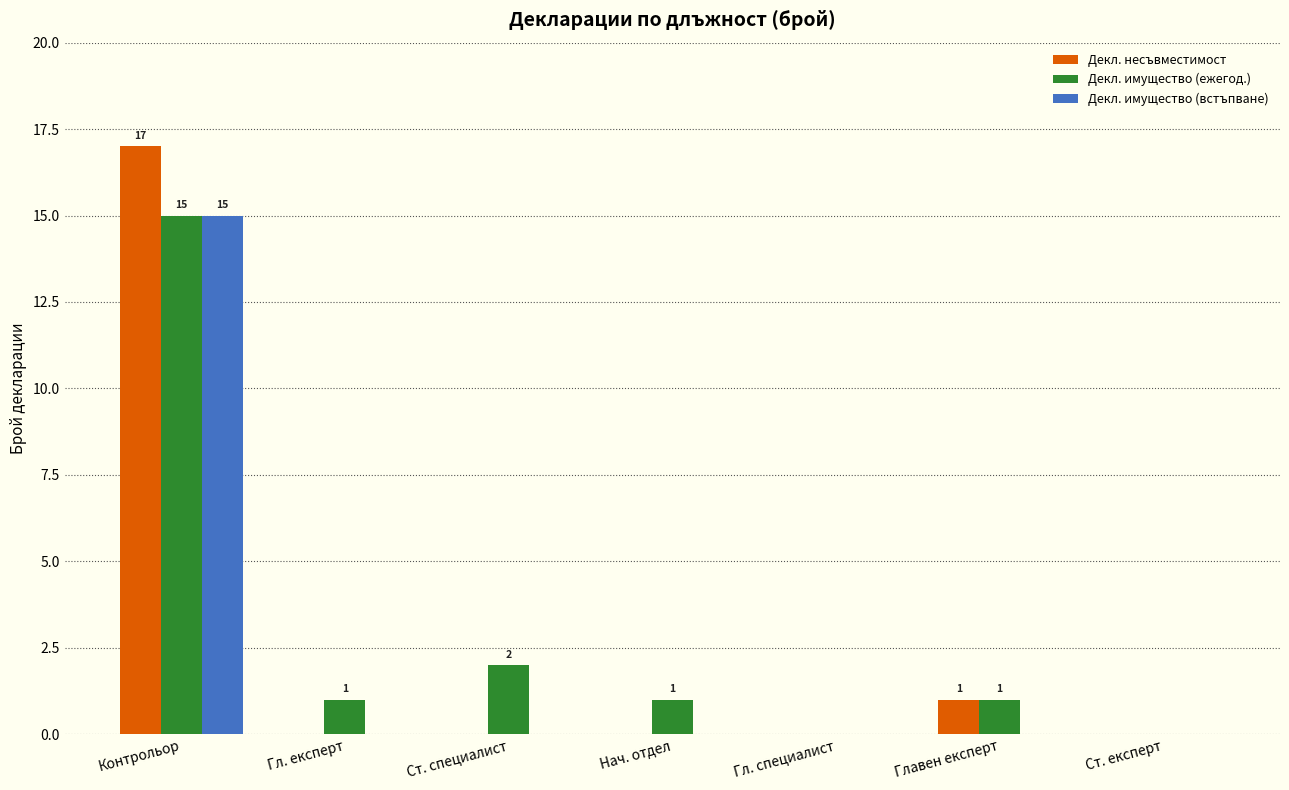

What are all the series names shown in the legend?

Декл. несъвместимост, Декл. имущество (ежегод.), Декл. имущество (встъпване)